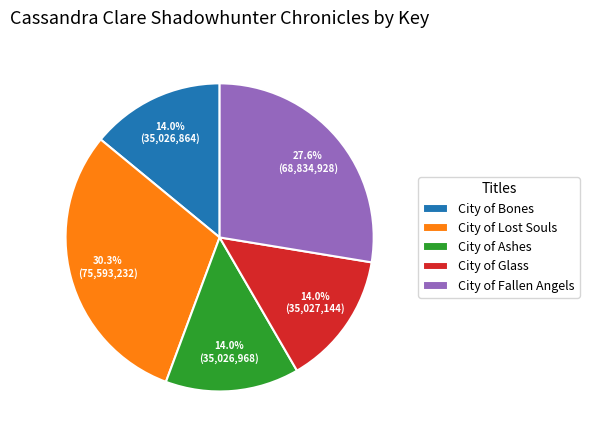

To the nearest percent, what percentage of the pie is City of Fallen Angels?

28%